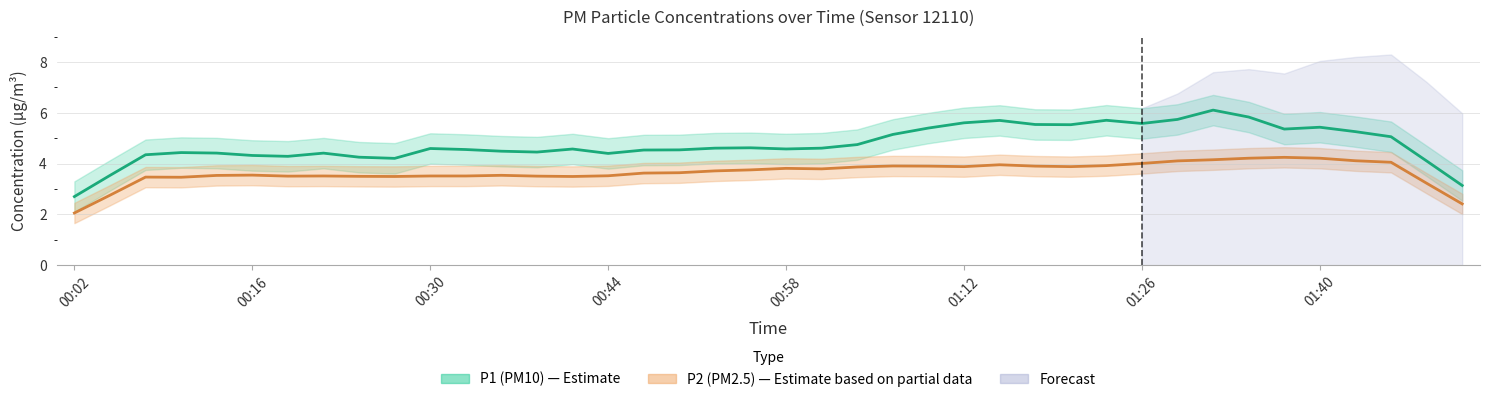

True or false: P2 and P1 cross at least once.

False